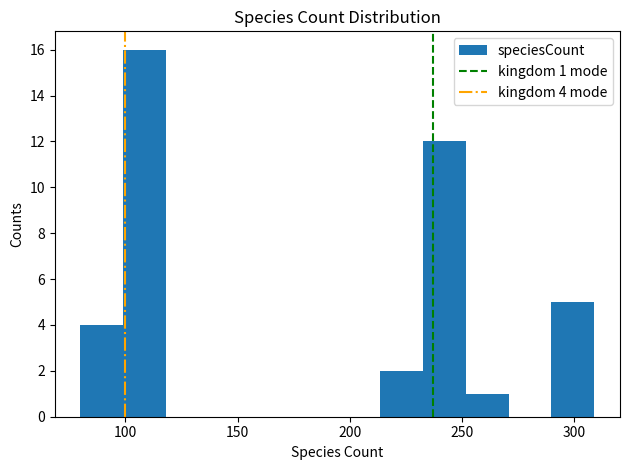

Around what value on the x-axis is the tallest bar? Give the approximate position of its centre, as read against the axis.

110